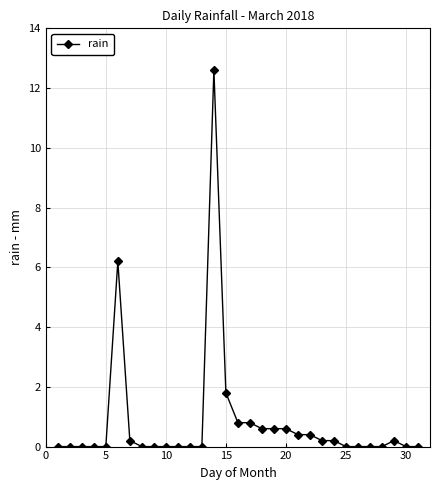

What is the difference between the second highest and second lowest values?

6.2